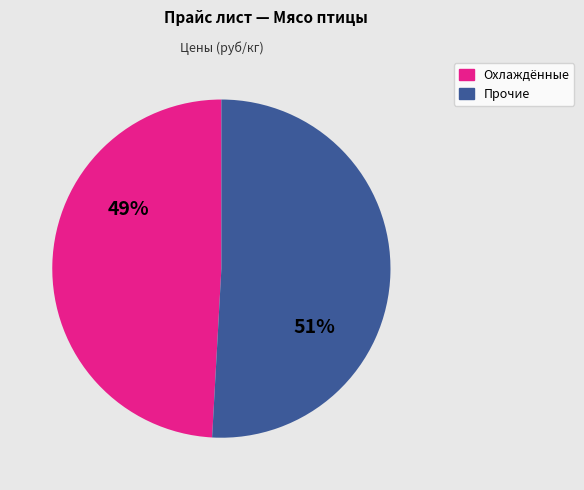

How many segments does this pie chart have?

2